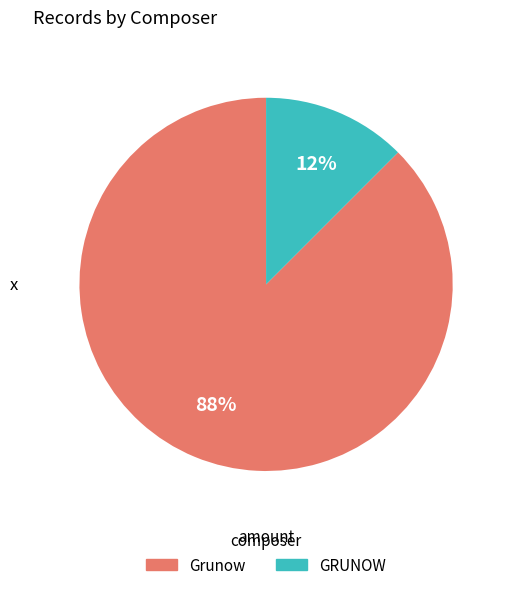

Combined, do Grunow and GRUNOW account for over 50%?

Yes